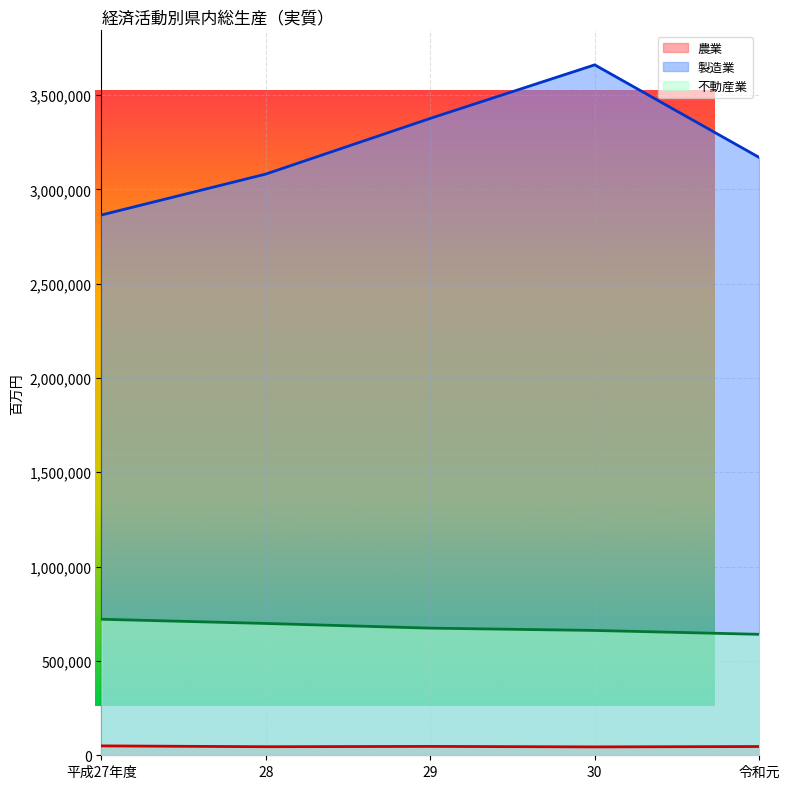

What is the total value across all series at 28?

3824764